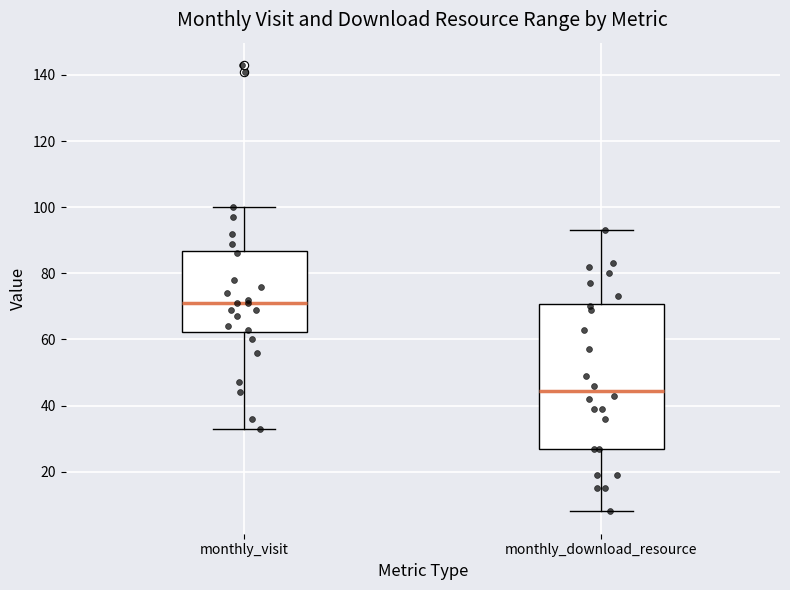

Reading left to right, read every box against the y-axis: the position of its median line, the range the box covers, and the ends of its whiskers. The values are not printed on the chart, so give them approximately, as read against the axis.

monthly_visit: median 72, box 62 to 86, whiskers 34 to 100
monthly_download_resource: median 44, box 28 to 70, whiskers 8 to 94